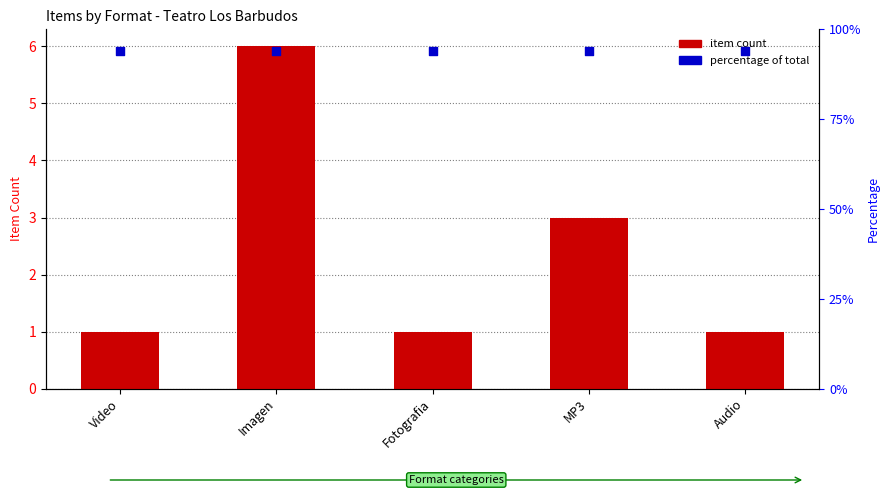

Which series reaches the minimum Y coordinate?

item count